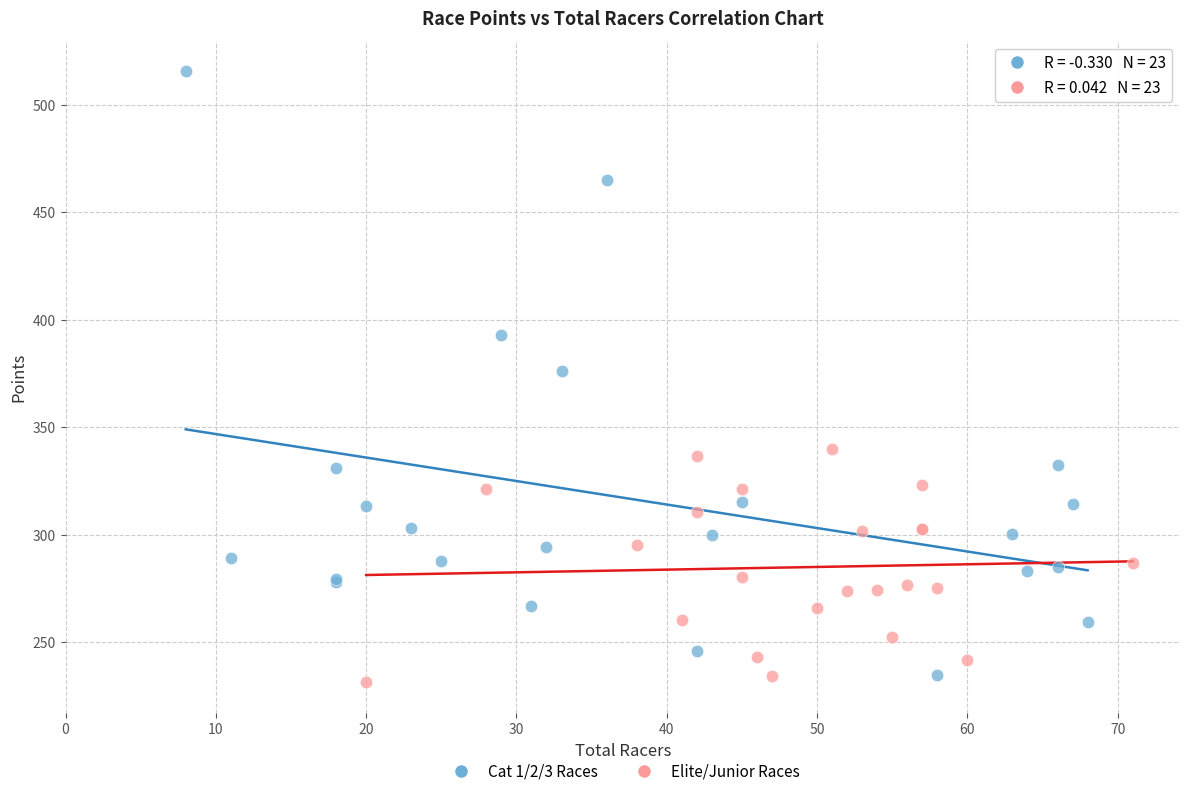

Which series has the largest Y range (max minus min)?

Cat 1/2/3 Races